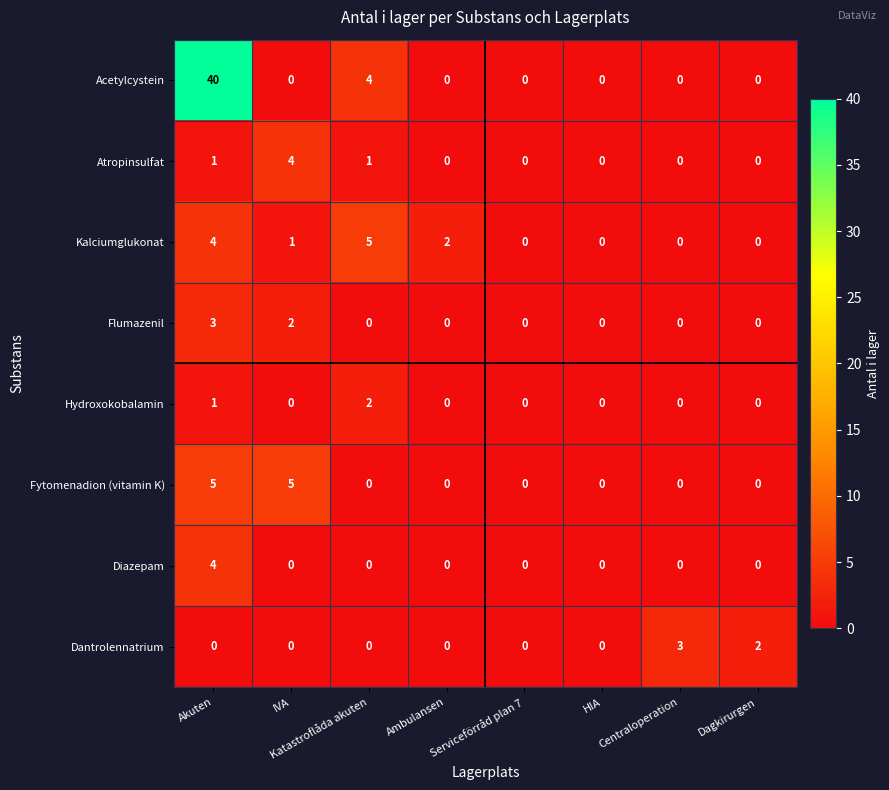

How many values in Fytomenadion (vitamin K) are above zero?

2